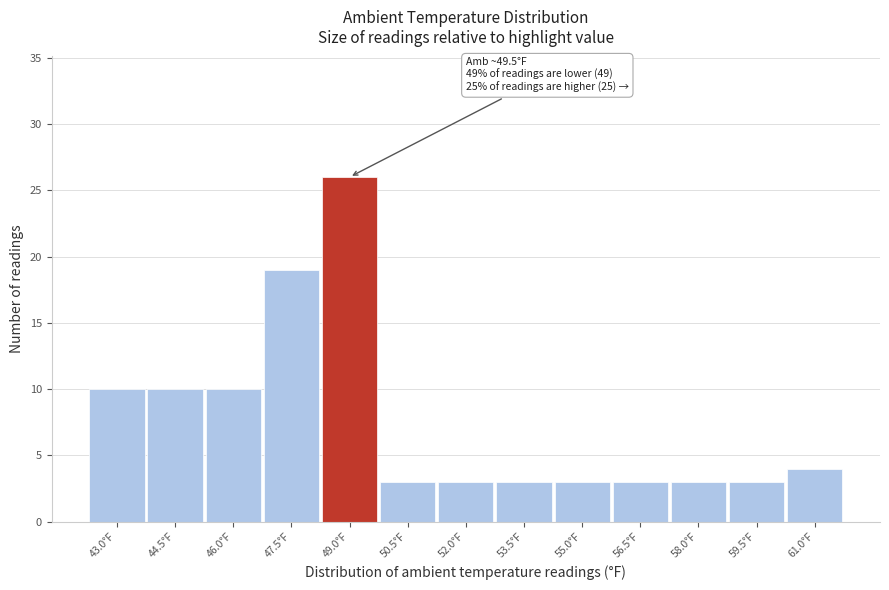

Reading left to right, extract all data points from this chart.

43.0°F=10	44.5°F=10	46.0°F=10	47.5°F=19	49.0°F=26	50.5°F=3	52.0°F=3	53.5°F=3	55.0°F=3	56.5°F=3	58.0°F=3	59.5°F=3	61.0°F=4